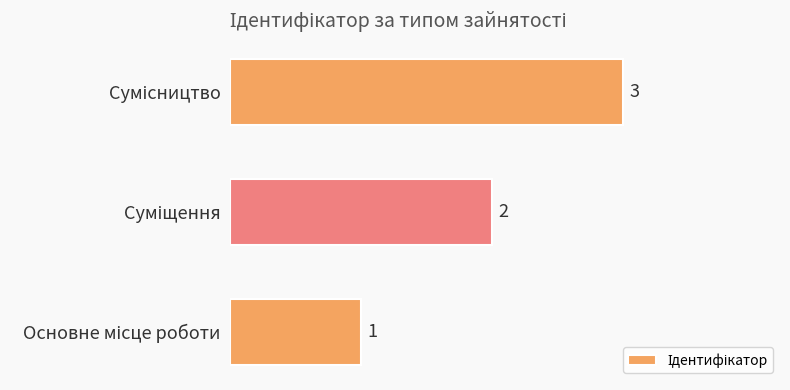

What is the maximum value shown in the chart?

3